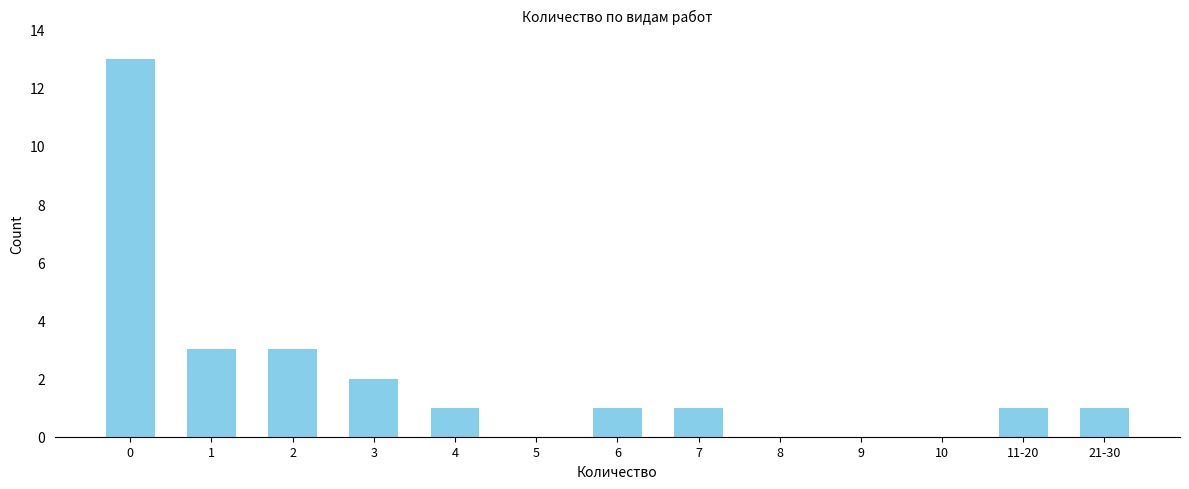

Reading right to left, extract all data points from this chart.

21-30=1	11-20=1	10=0	9=0	8=0	7=1	6=1	5=0	4=1	3=2	2=3	1=3	0=13